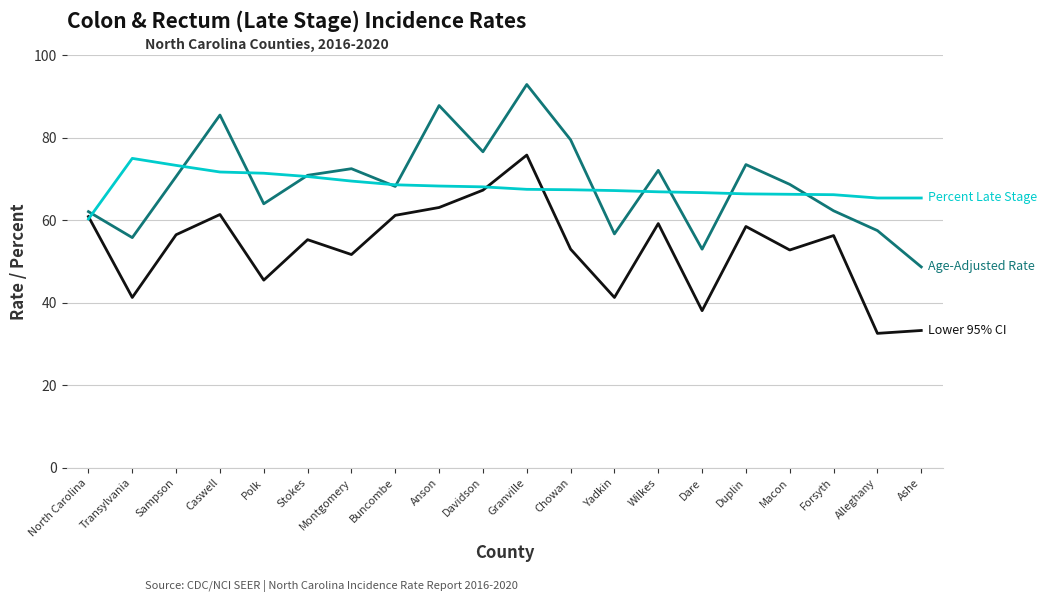

How many categories are shown in the chart?

20